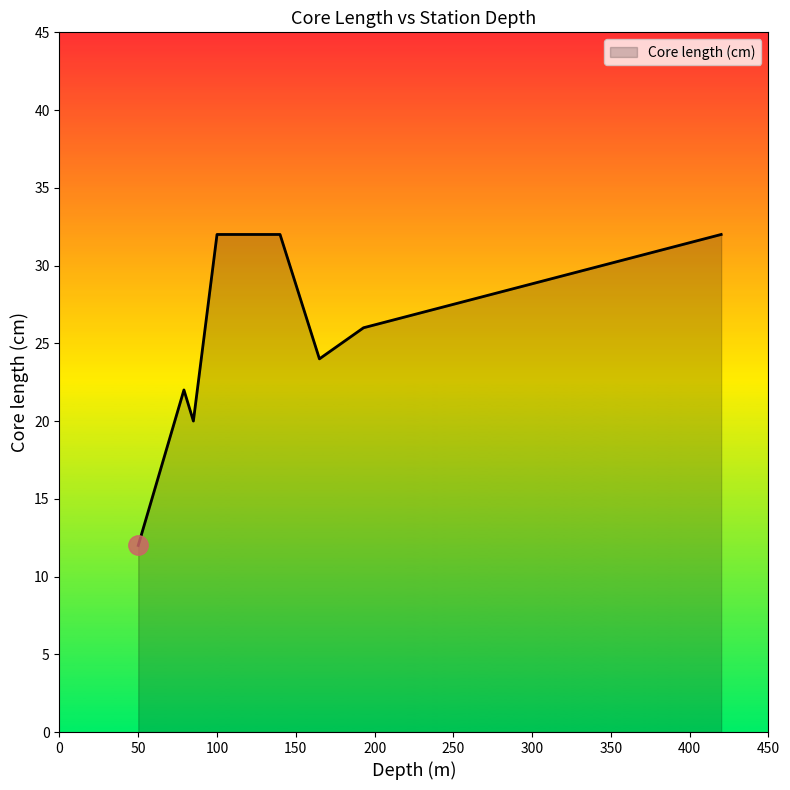

How many values are below 26?

4